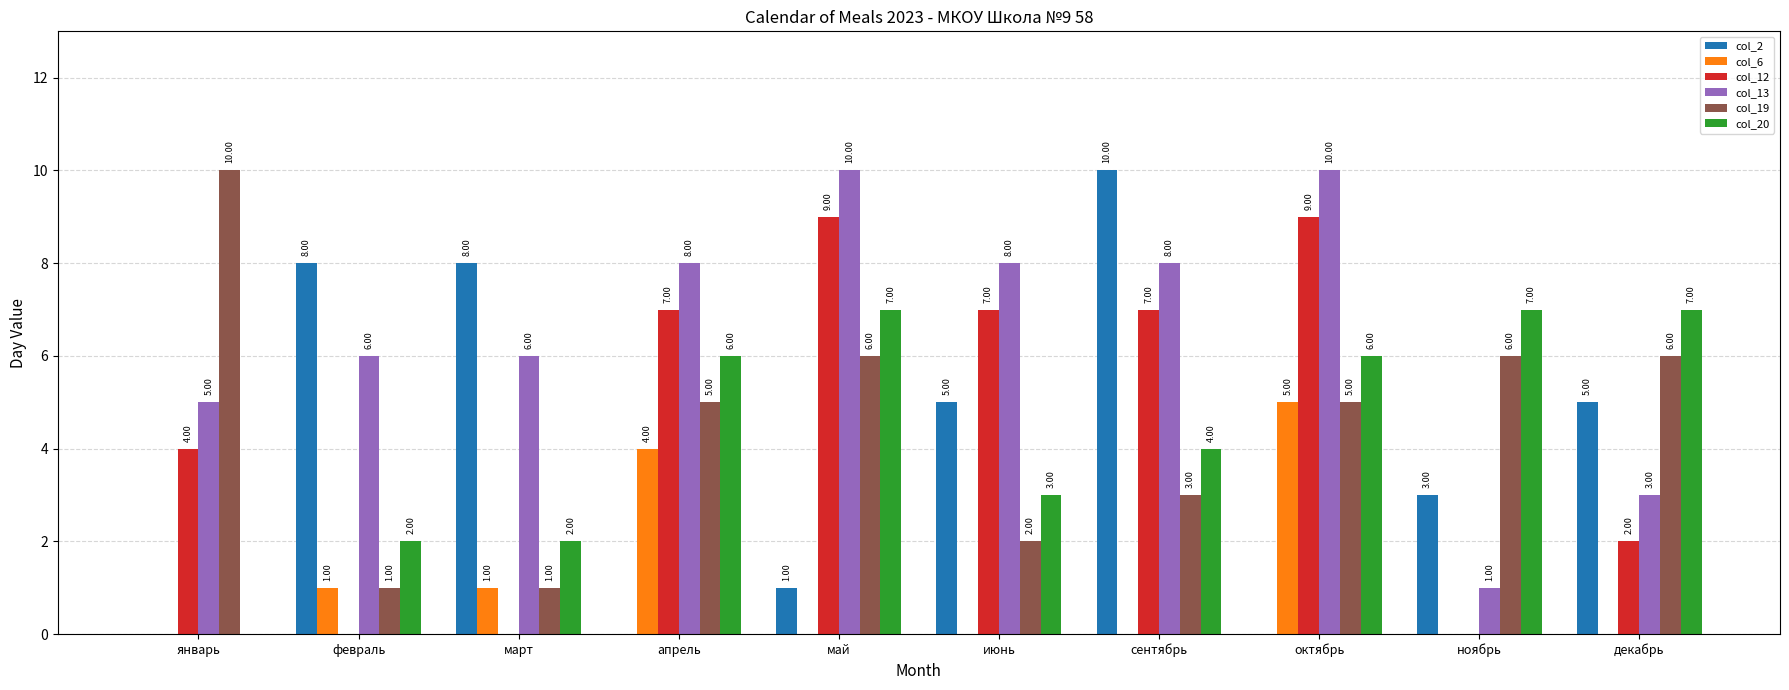

Between январь and декабрь, which series saw the biggest shift?

col_20